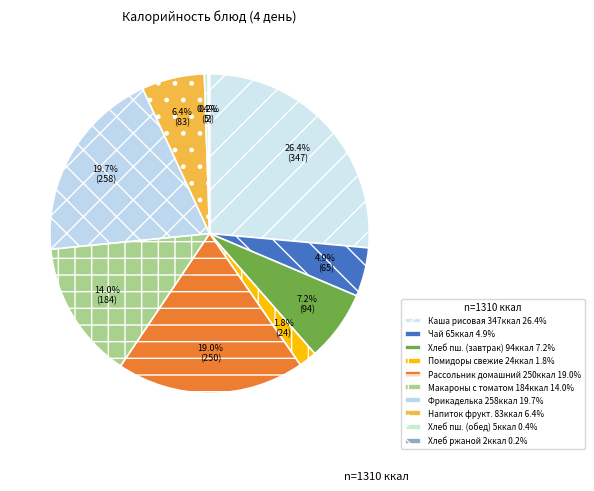

Which category has the smallest portion of the pie?

Хлеб ржаной